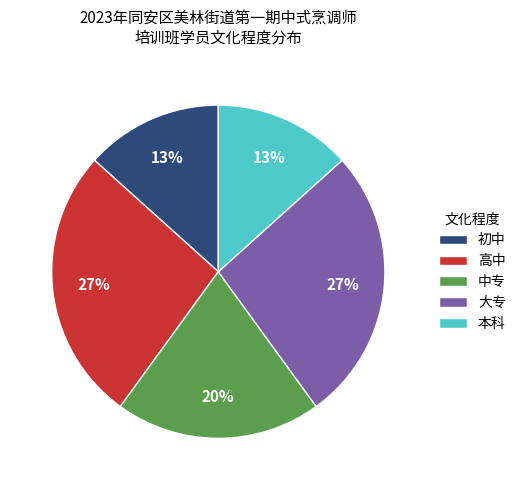

To the nearest percent, what percentage of the pie is 高中?

27%